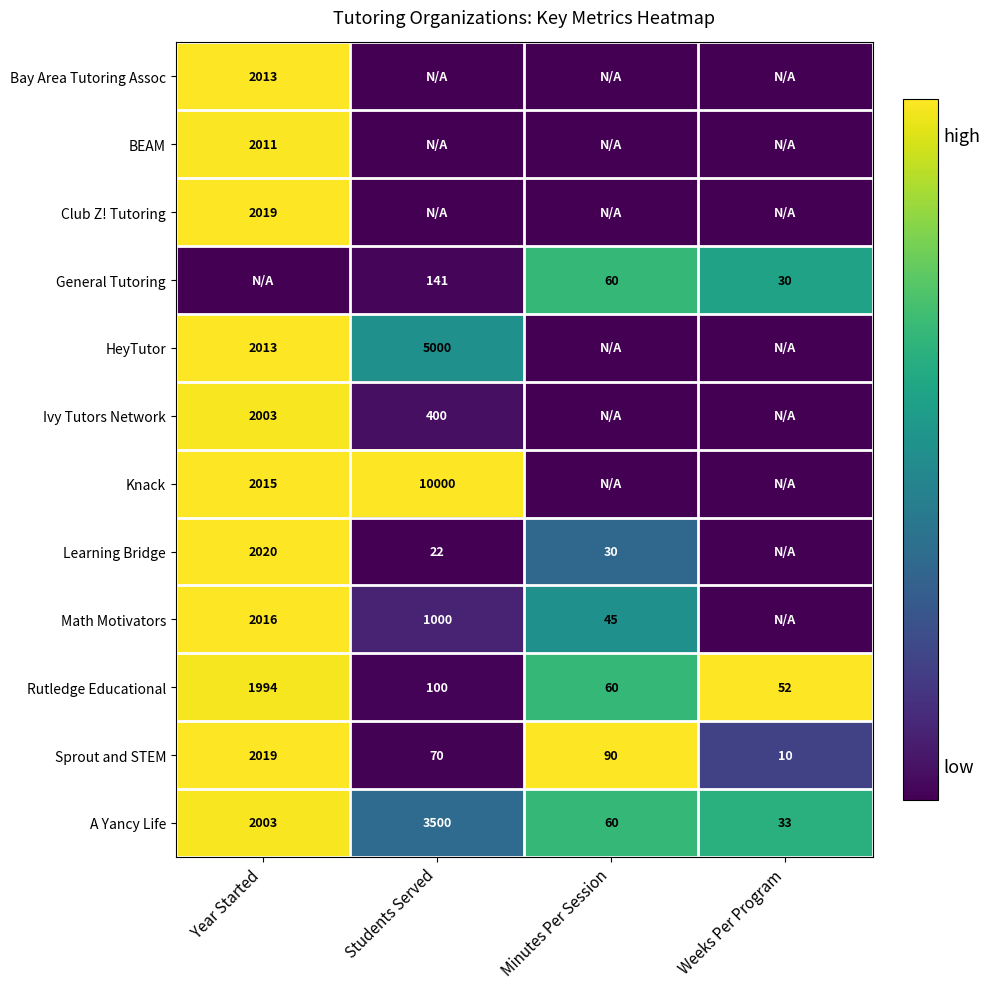

Which category has the highest value in the Sprout and STEM series?

Year Started